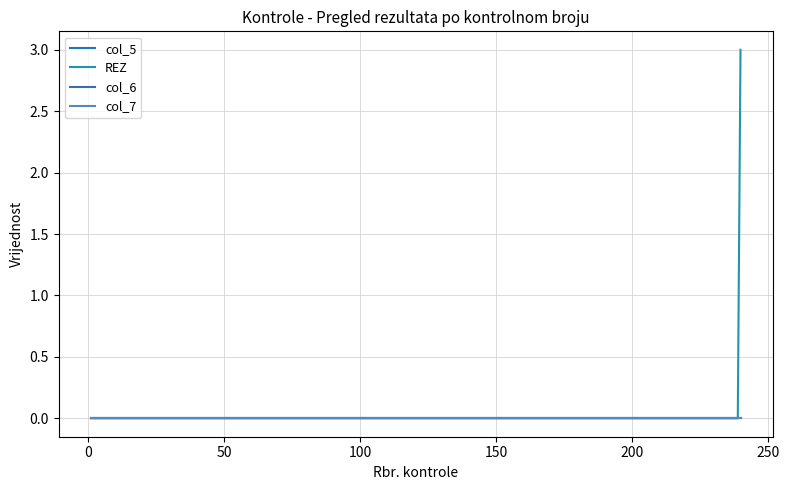

Does the chart display data point markers on the line(s)?

No